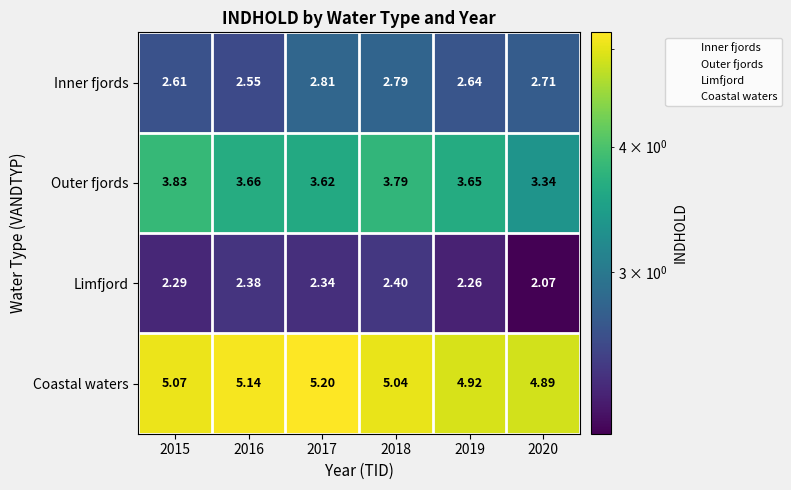

Rank the series by their maximum value, from highest to lowest.

Coastal waters, Outer fjords, Inner fjords, Limfjord